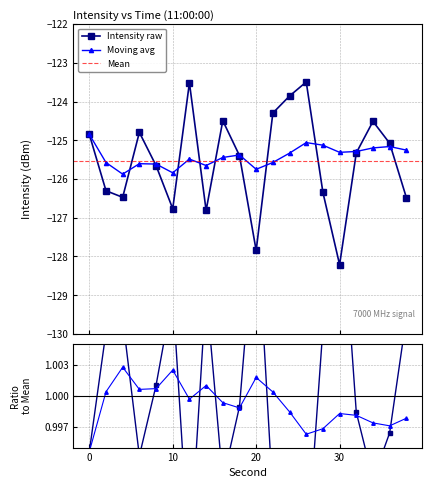

What is the maximum value shown in the chart?

-123.5